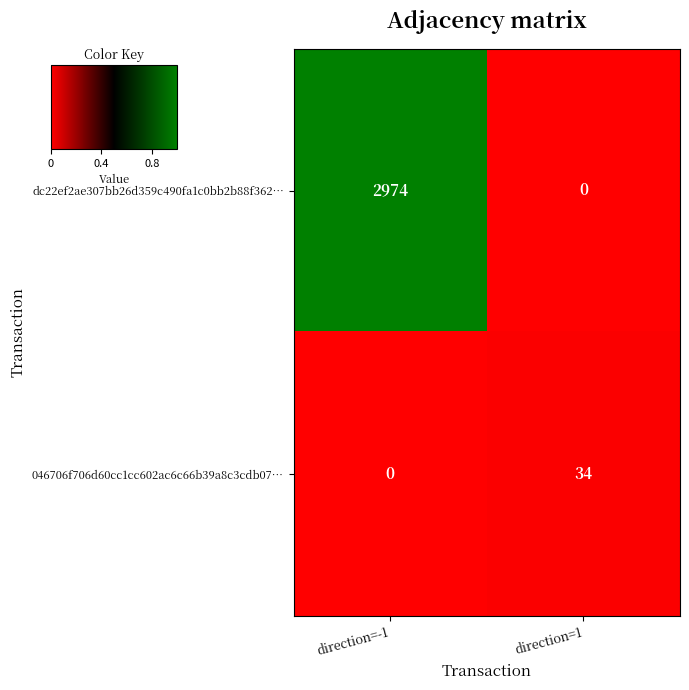

At which category does the chart reach its peak across all series?

direction=-1